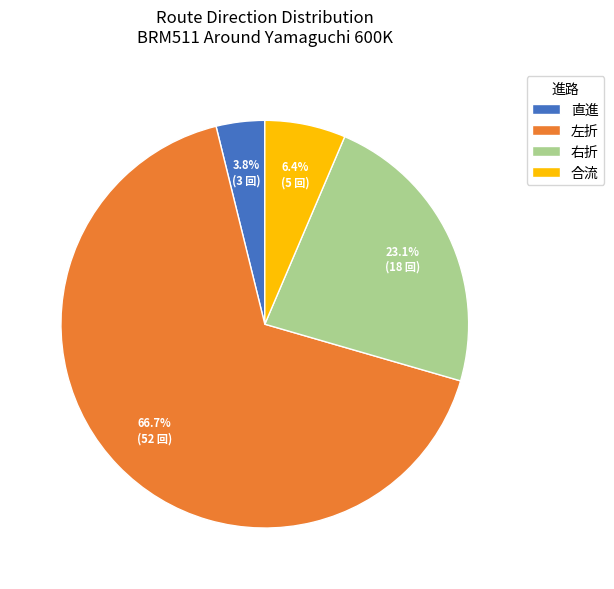

Is it true that 左折 is 67% of the pie?

True